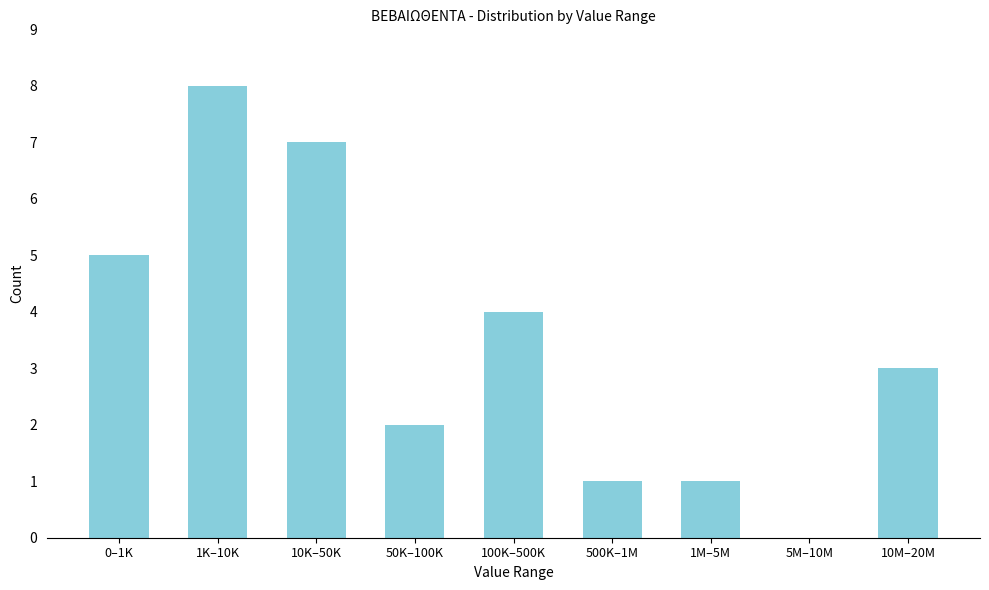

Reading left to right, extract all data points from this chart.

0–1K=5	1K–10K=8	10K–50K=7	50K–100K=2	100K–500K=4	500K–1M=1	1M–5M=1	5M–10M=0	10M–20M=3